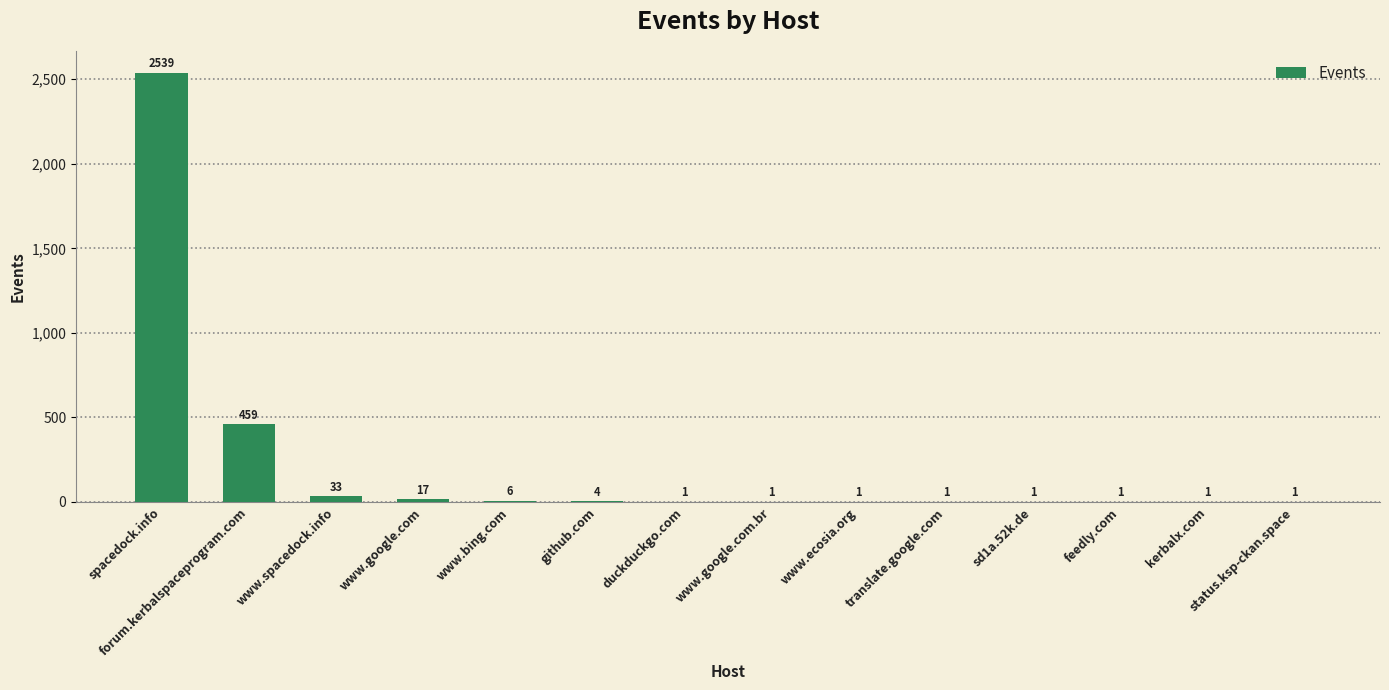

Which category has the highest value across all series?

spacedock.info